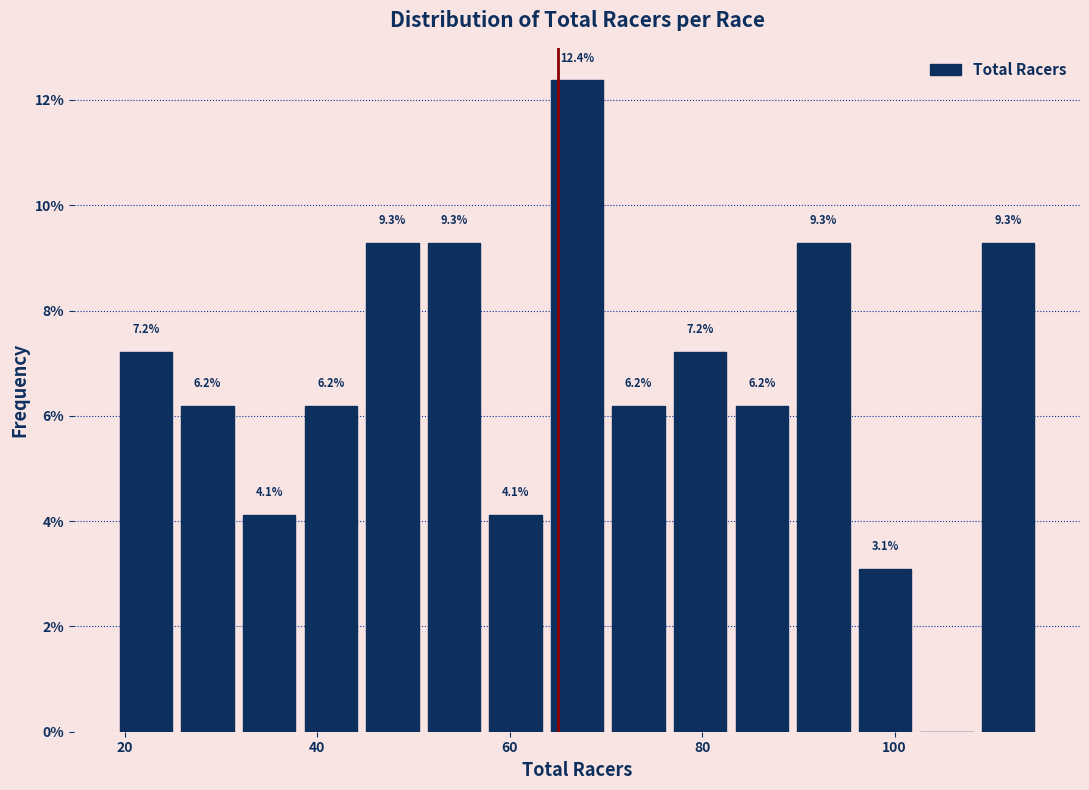

Read against the x-axis, roughly where is the centre of the tallest bar?

68